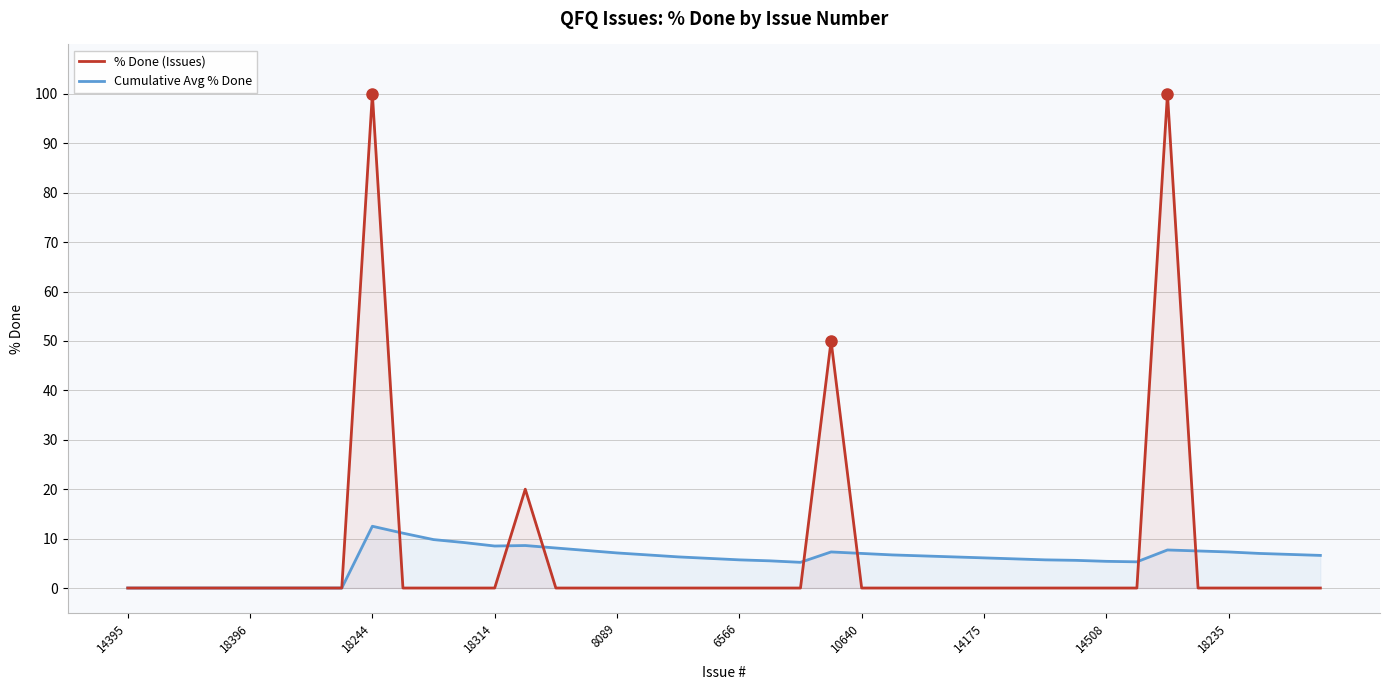

Does the chart have visible grid lines?

Yes